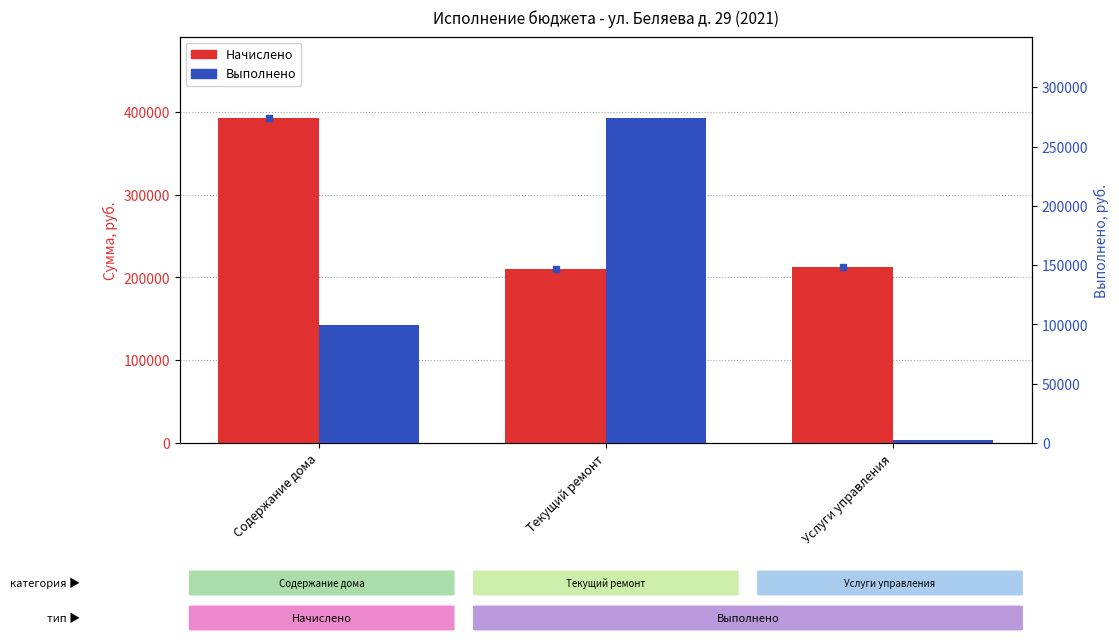

How many values in the Выполнено series are below 99529?

1